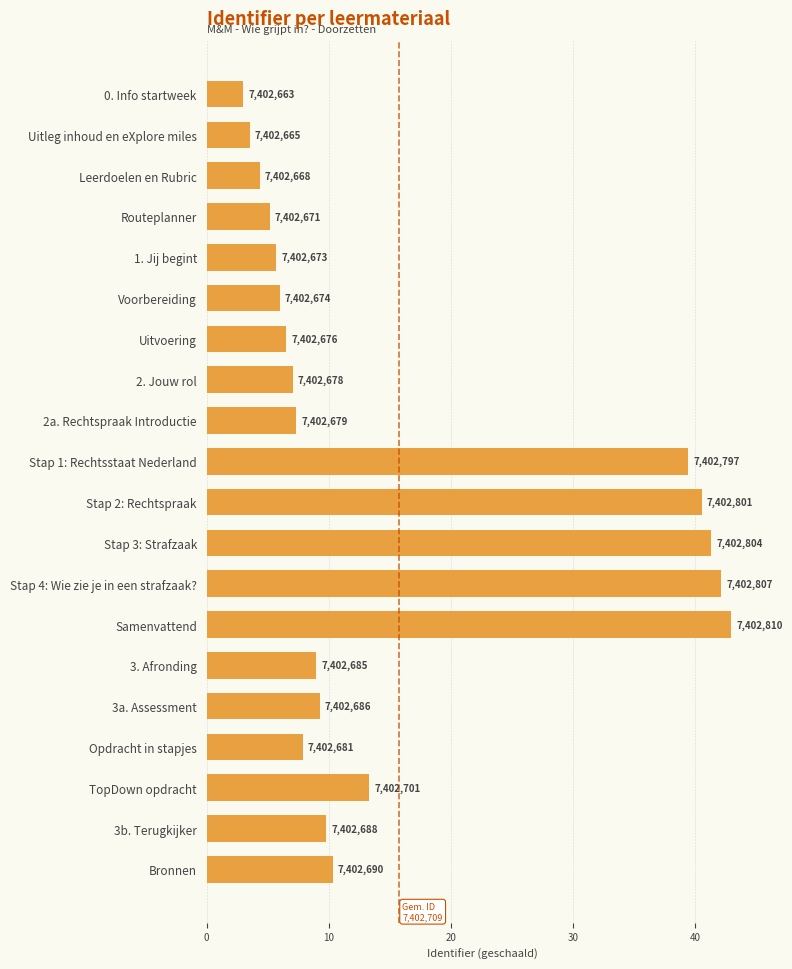

What is the sum of all values?

315.0